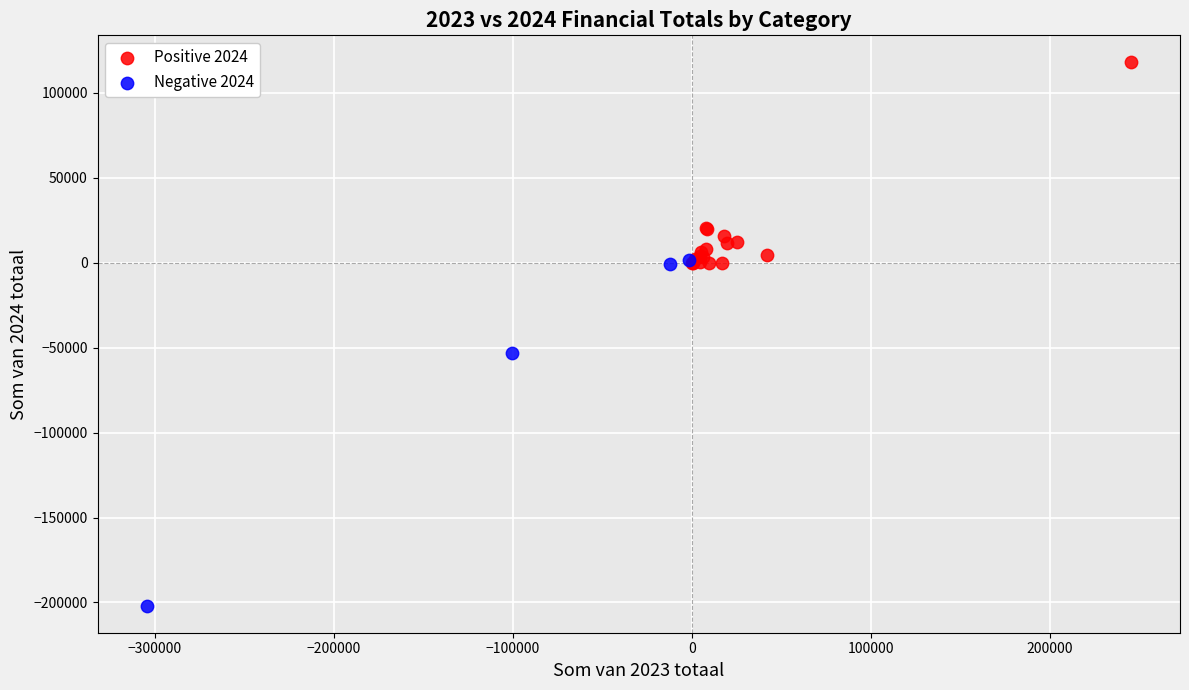

Which series reaches the maximum Y coordinate?

Positive 2024